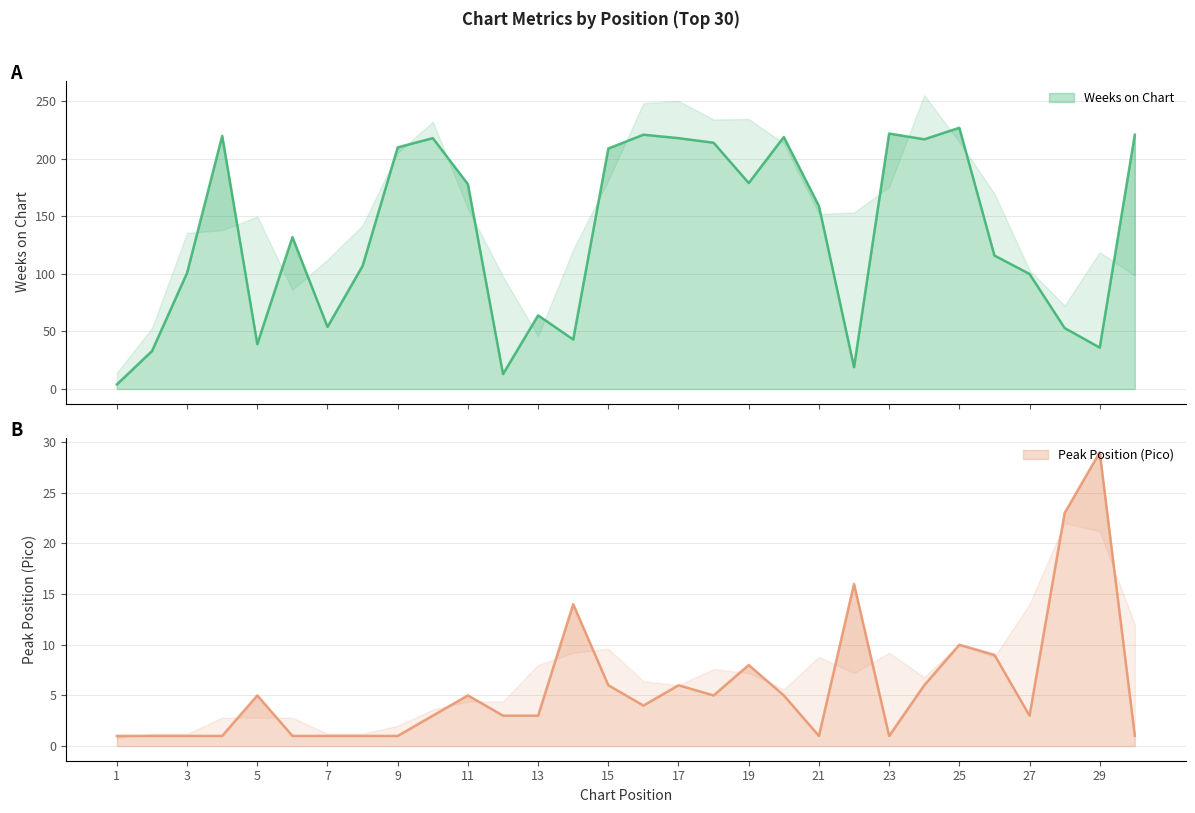

At how many categories does at least one series exceed 94?

20